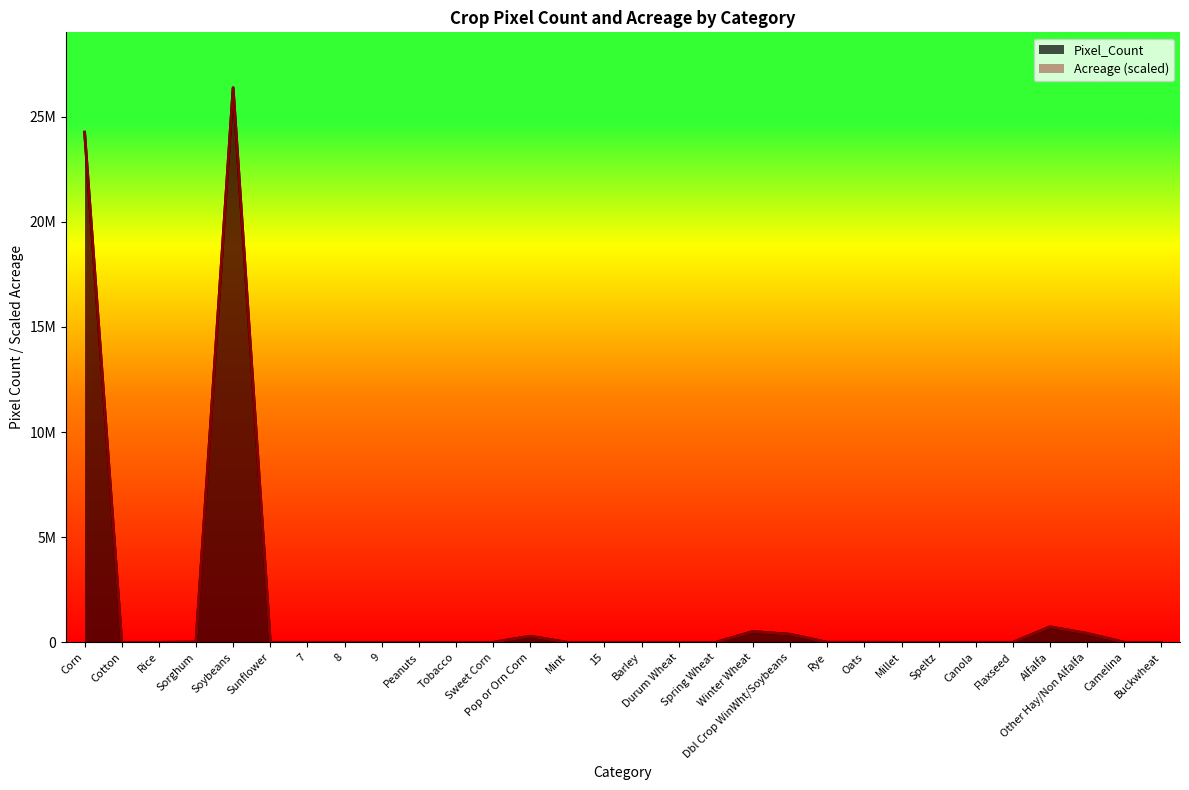

What position from the left is Mint?

14